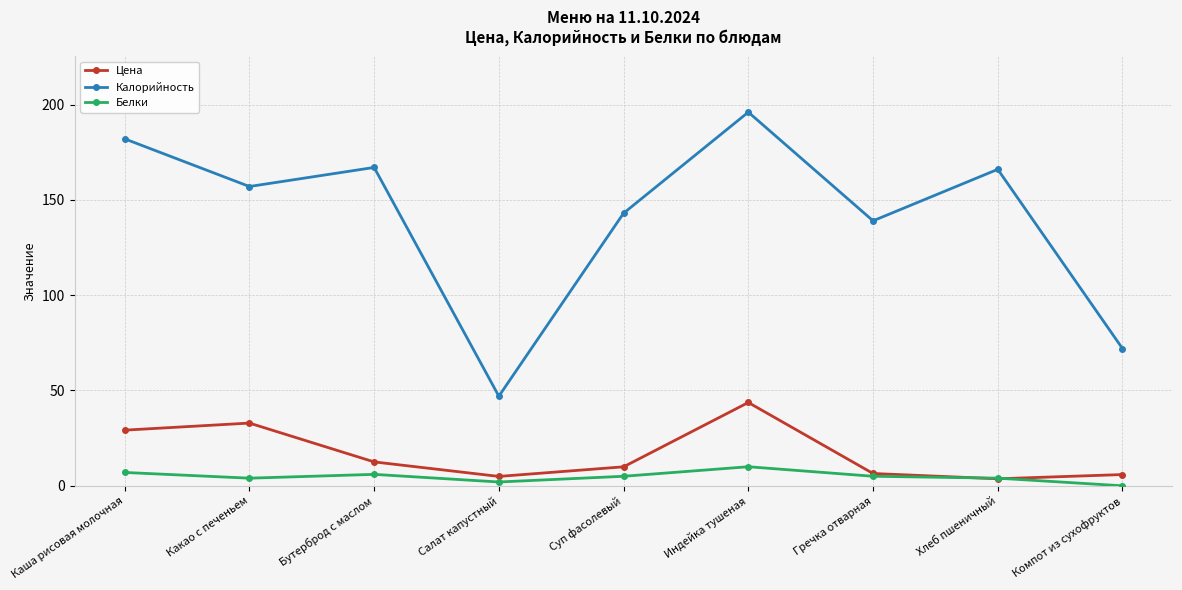

How many values in the Белки series are below 5?

4